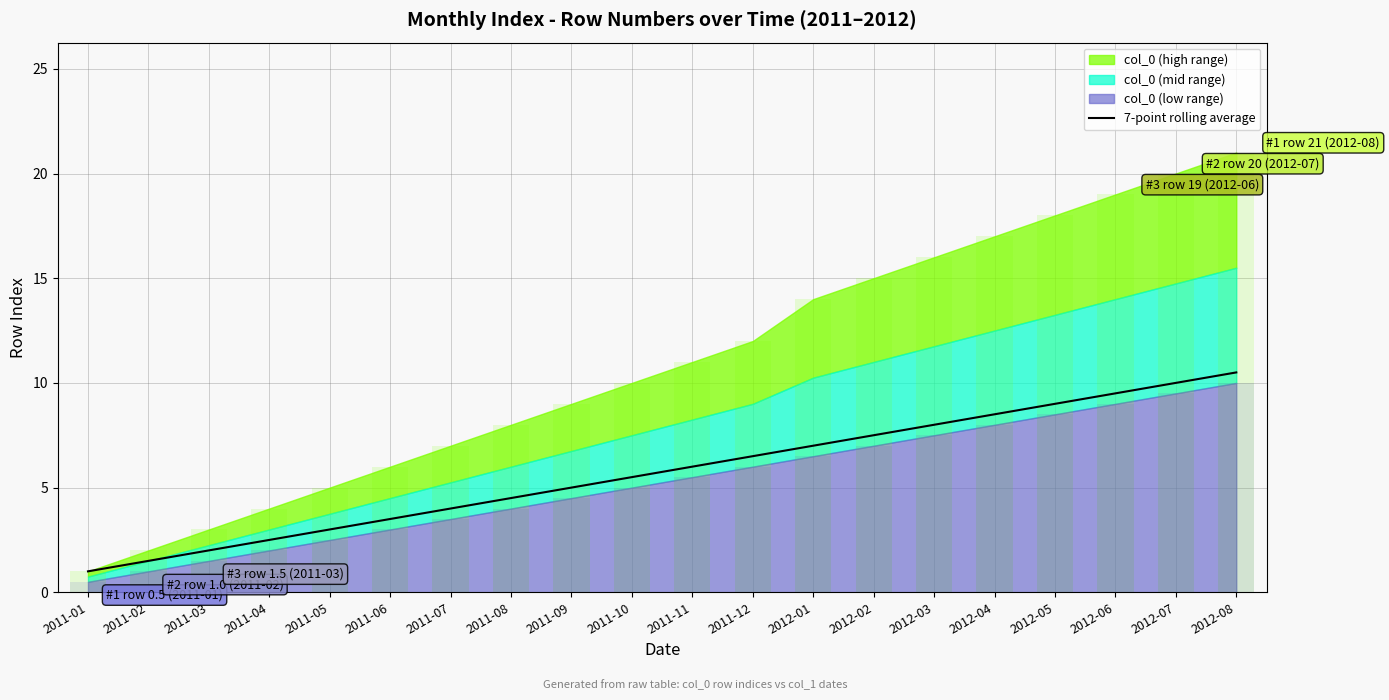

Reading left to right, extract all data points from this chart.

2011-01=1.0	2011-02=1.5	2011-03=2.0	2011-04=2.5	2011-05=3.0	2011-06=3.5	2011-07=4.0	2011-08=4.5	2011-09=5.0	2011-10=5.5	2011-11=6.0	2011-12=6.5	2012-01=7.0	2012-02=7.5	2012-03=8.0	2012-04=8.5	2012-05=9.0	2012-06=9.5	2012-07=10.0	2012-08=10.5